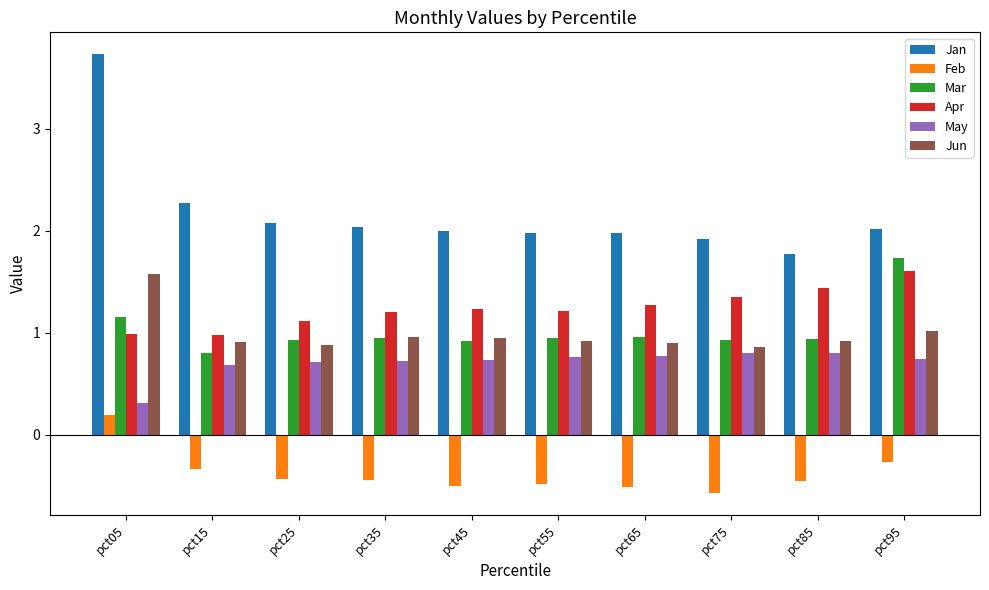

The value of Jan at pct15 is 0.6. True or false?

False